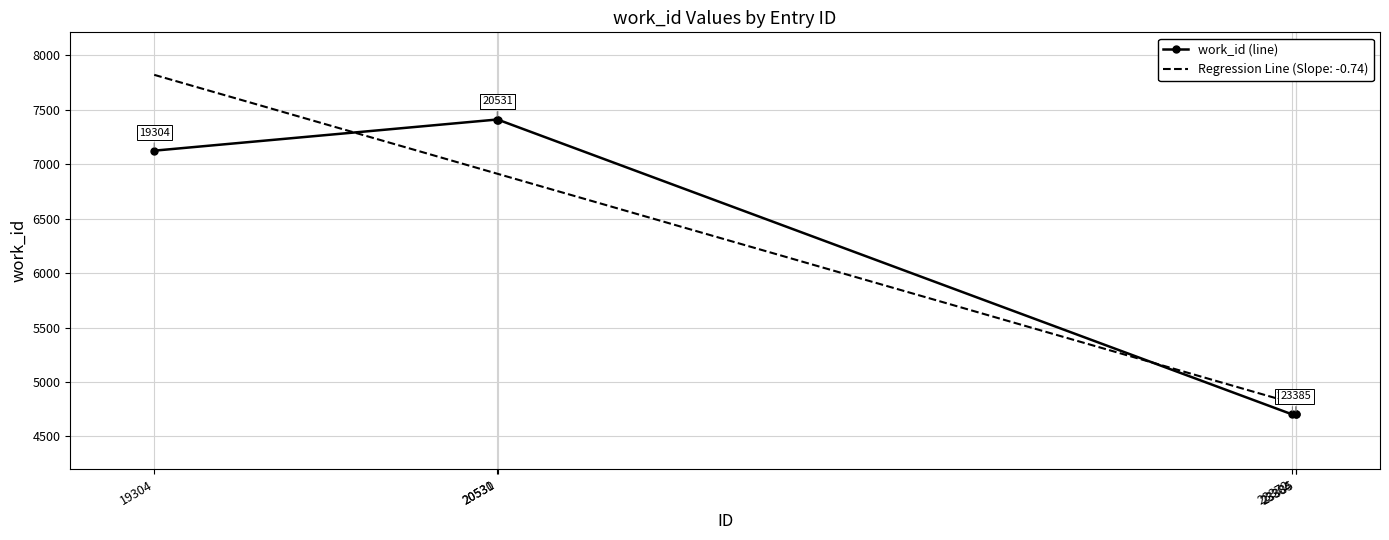

Which label corresponds to the largest value in the chart?

20530